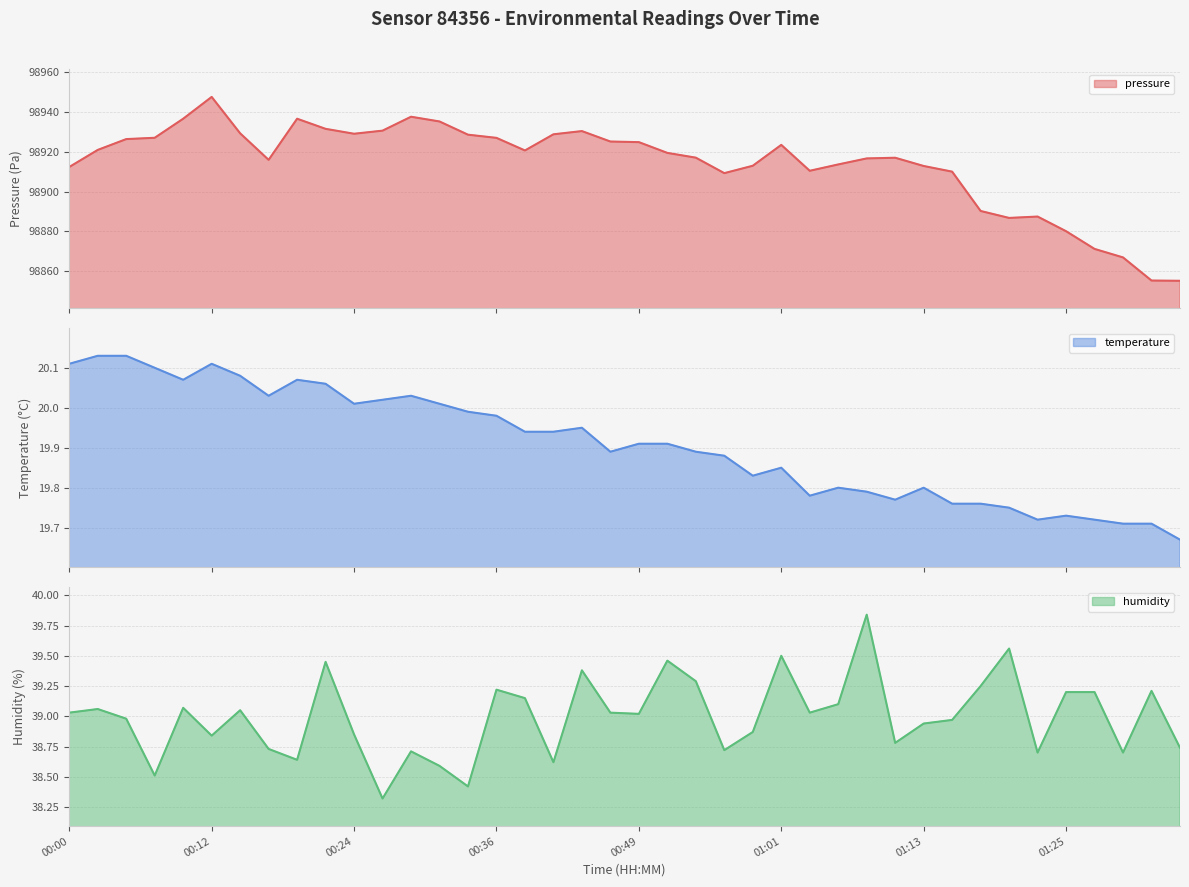

Which series has the largest total across all categories?

pressure